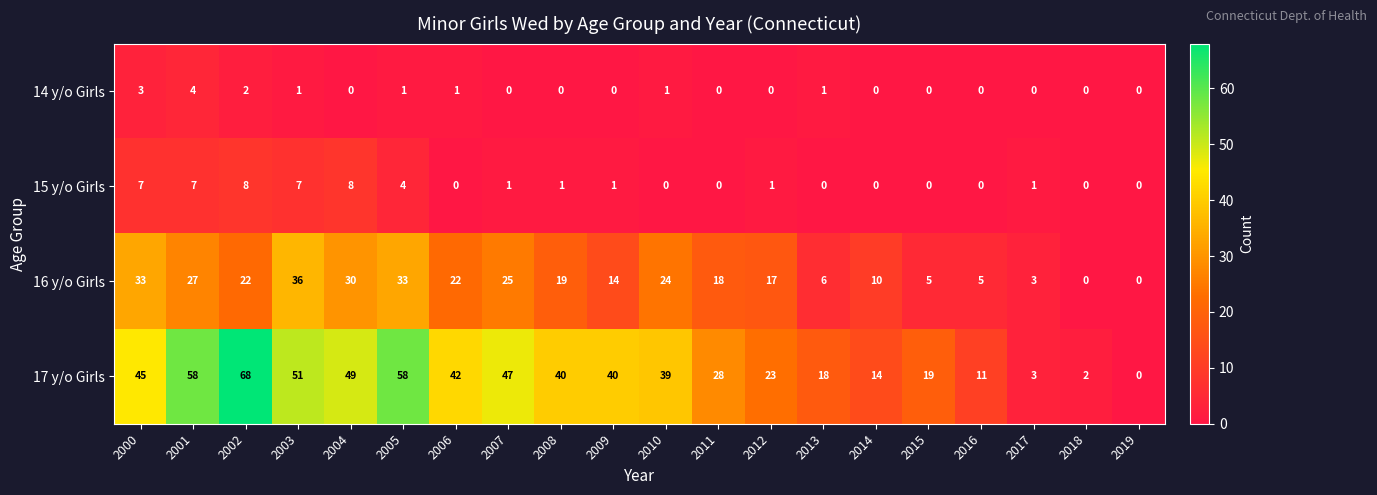

At which label does 15 y/o Girls first exceed 1?

2000